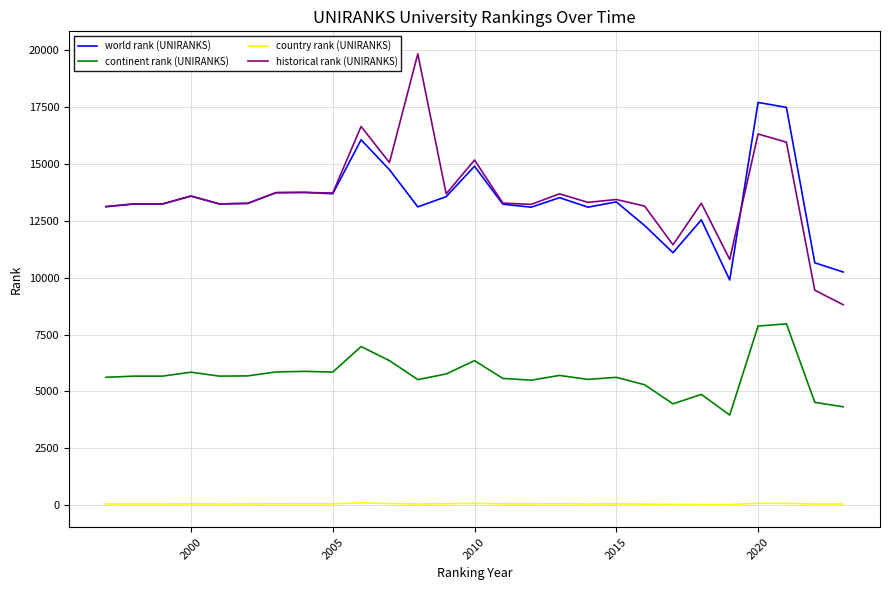

What is the greatest value displayed?

19835.0